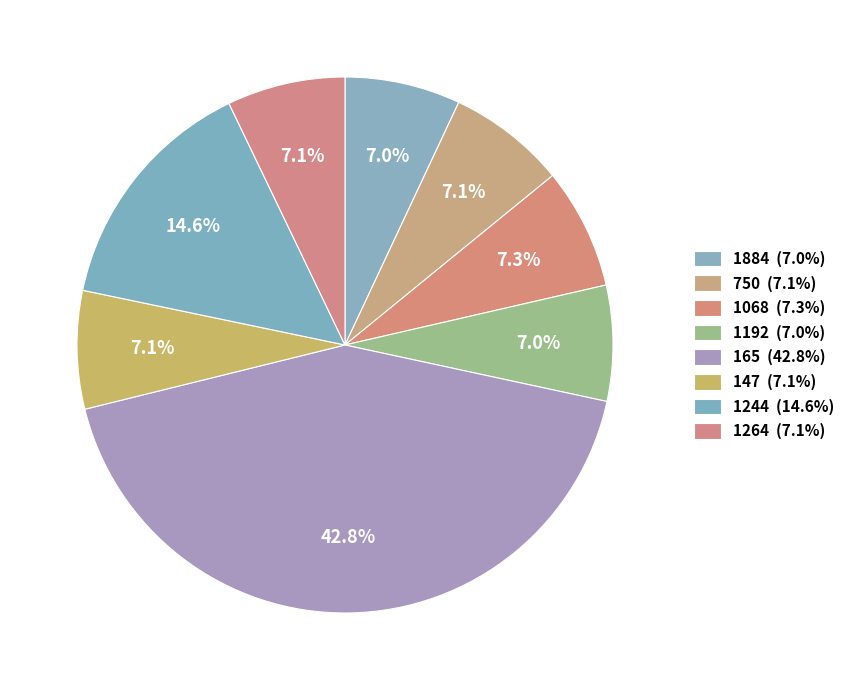

How many slices are in this pie chart?

8